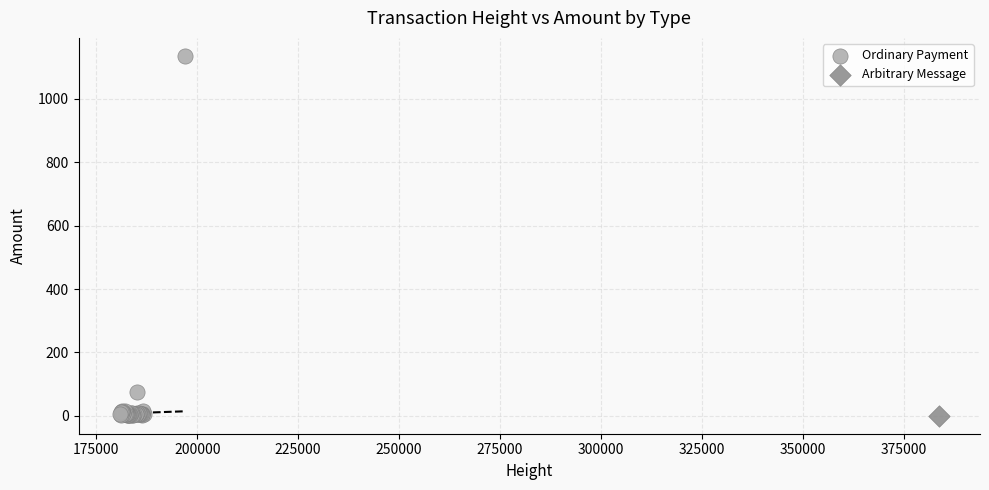

What are all the series names shown in the legend?

Ordinary Payment, Arbitrary Message